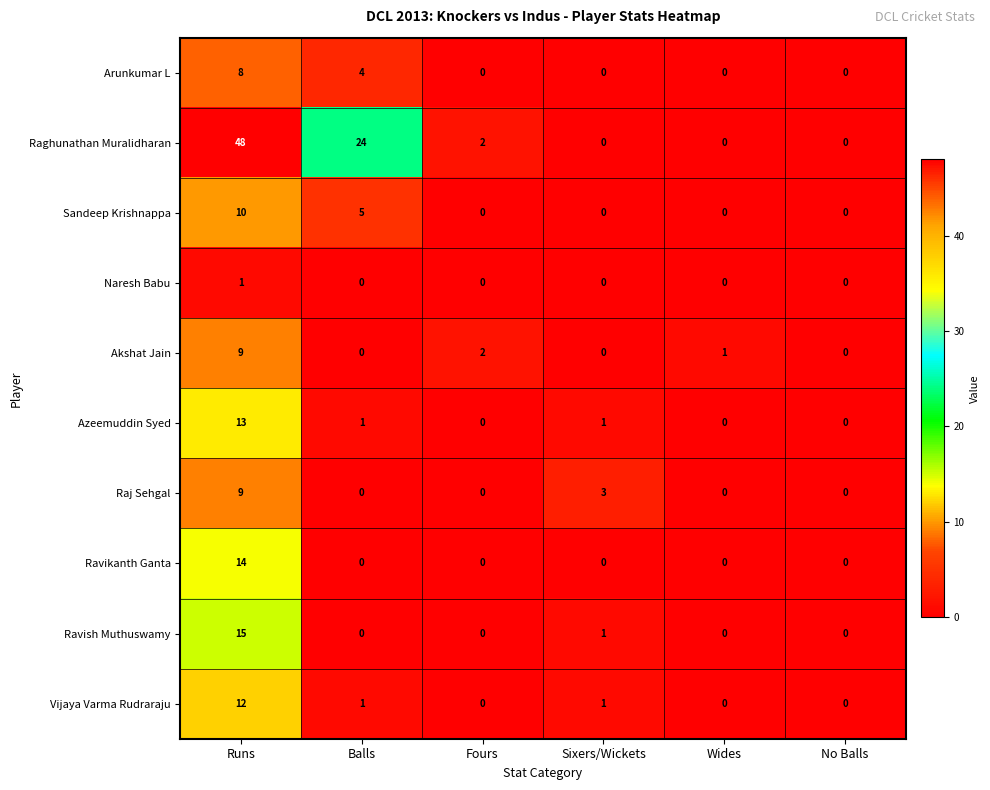

The value of Arunkumar L at Fours is 0. True or false?

True